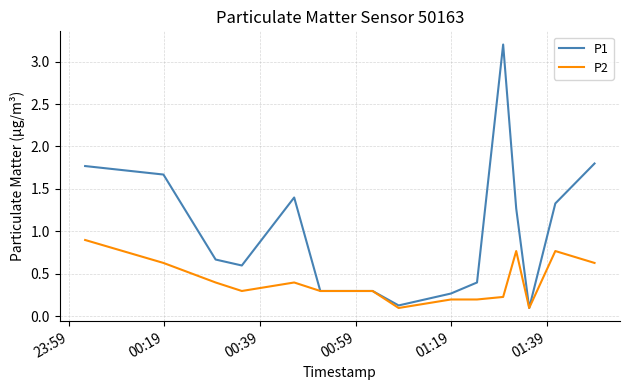

What is the maximum value shown in the chart?

3.2